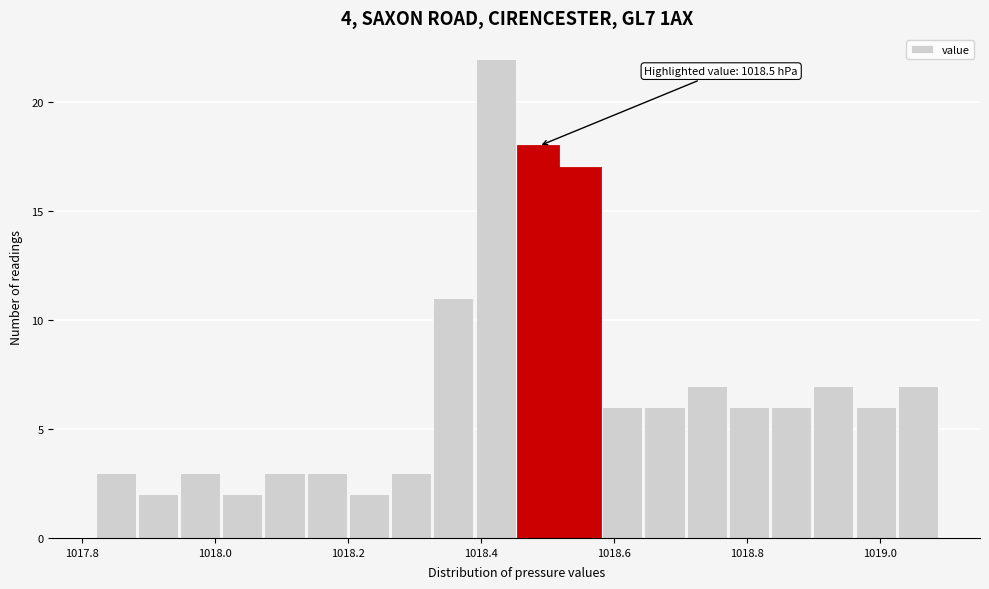

Around what value on the x-axis is the tallest bar? Give the approximate position of its centre, as read against the axis.

1018.42